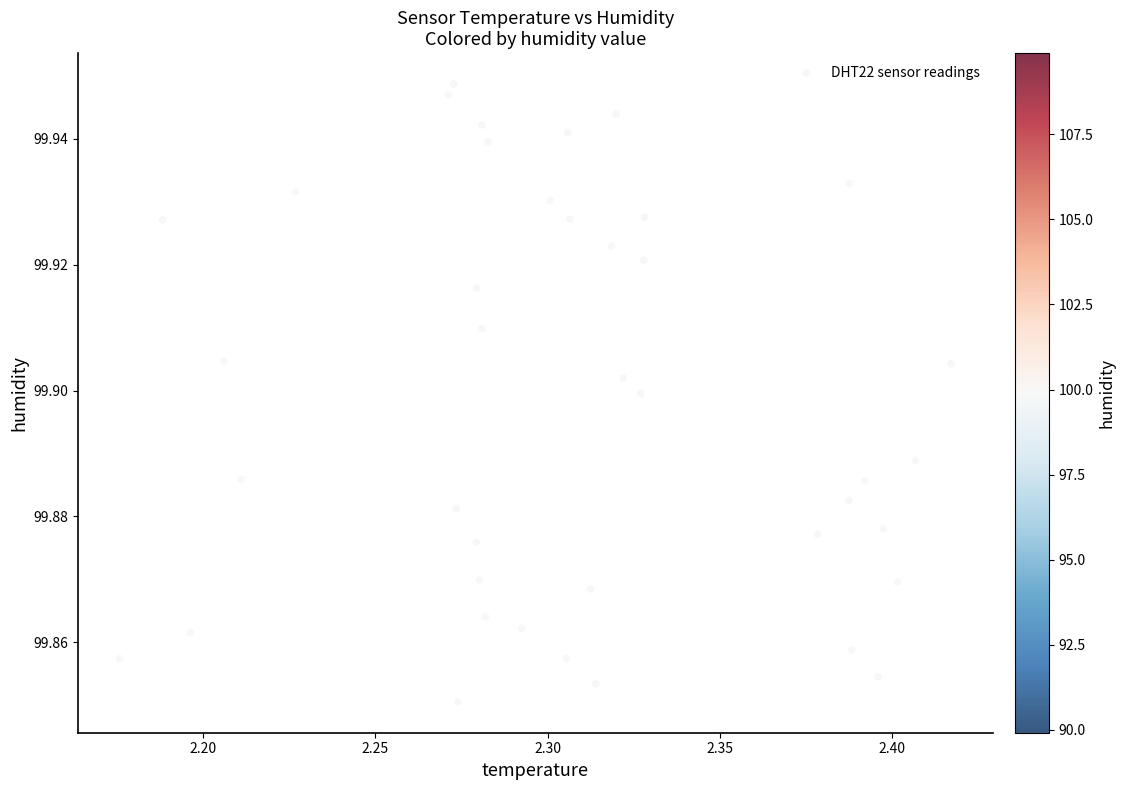

How many points are shown in the scatter plot?

40